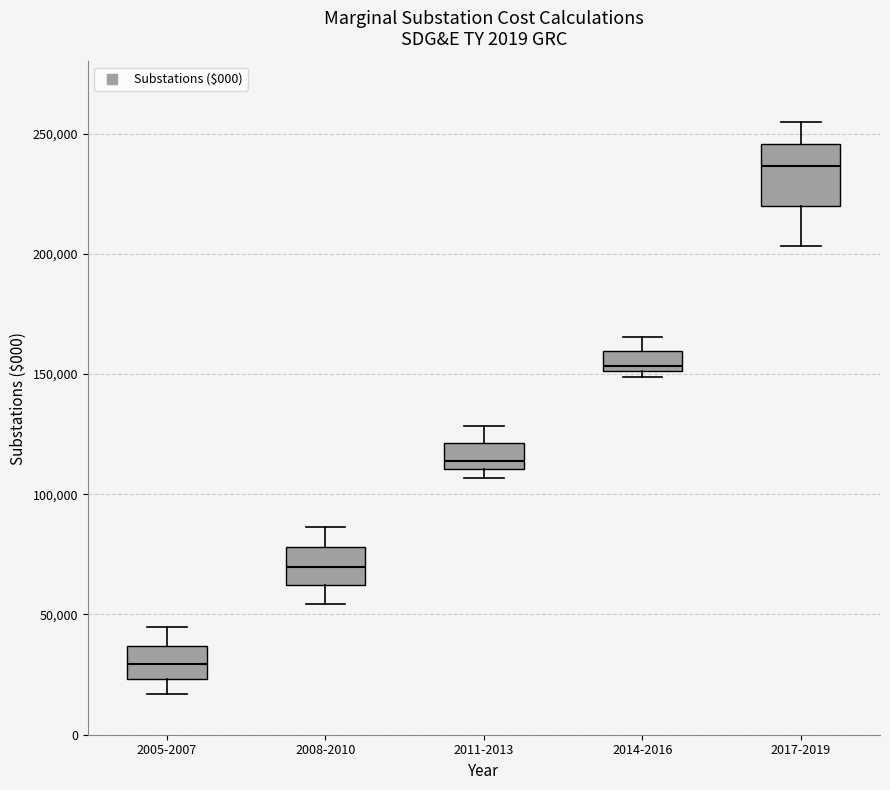

Reading left to right, read every box against the y-axis: the position of its median line, the range the box covers, and the ends of its whiskers. The values are not printed on the chart, so give them approximately, as read against the axis.

2005-2007: median 30000, box 25000 to 35000, whiskers 15000 to 45000
2008-2010: median 70000, box 60000 to 80000, whiskers 55000 to 85000
2011-2013: median 115000, box 110000 to 120000, whiskers 105000 to 130000
2014-2016: median 155000, box 150000 to 160000, whiskers 150000 (just below the box's lower edge) to 165000
2017-2019: median 235000, box 220000 to 245000, whiskers 205000 to 255000